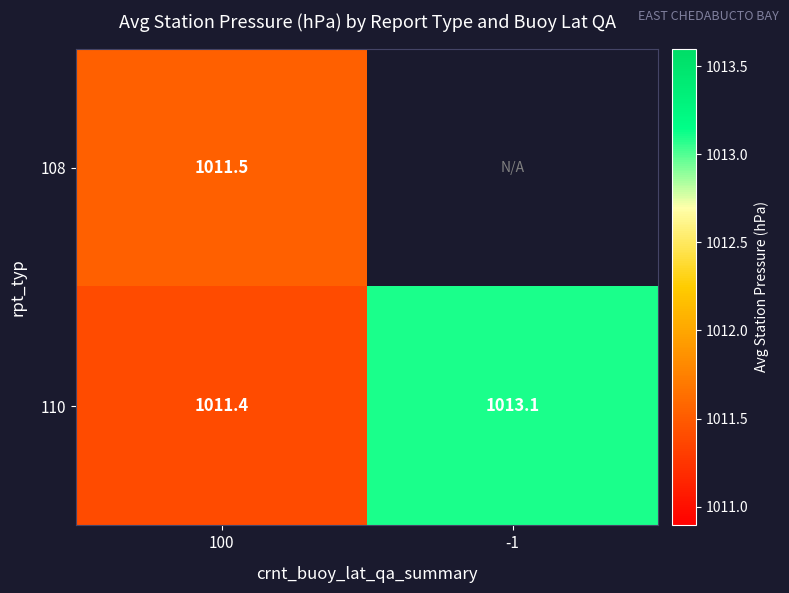

Is the value of 108 at 100 greater than the value of 110 at 100?

Yes